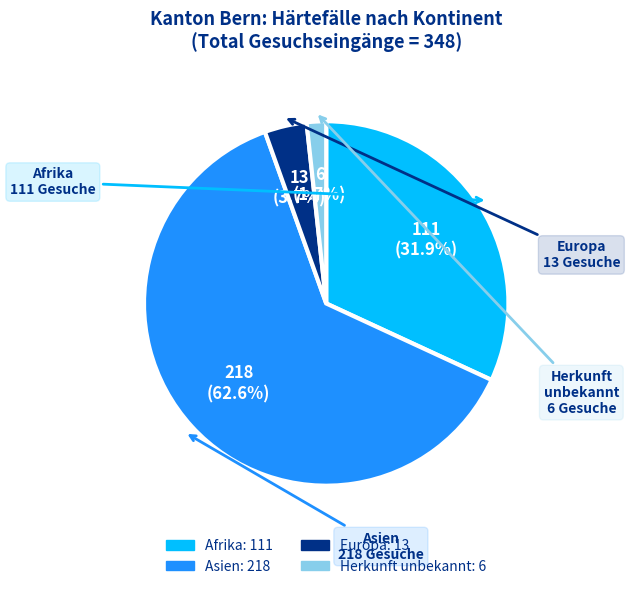

Between Afrika and Herkunft unbekannt, which is larger?

Afrika